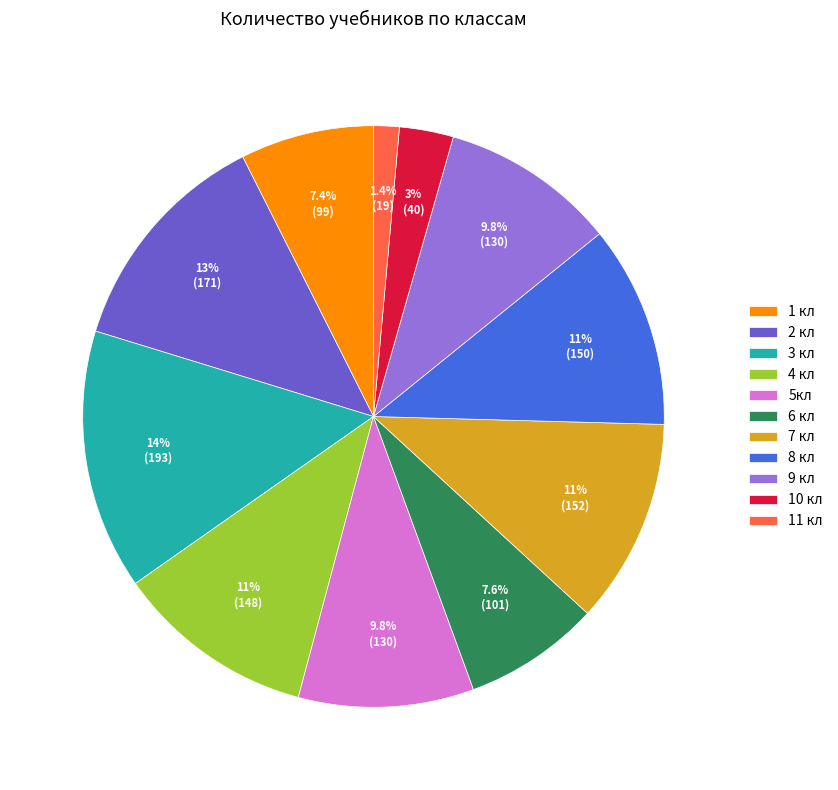

To the nearest percent, what percentage of the pie is 10 кл?

3%